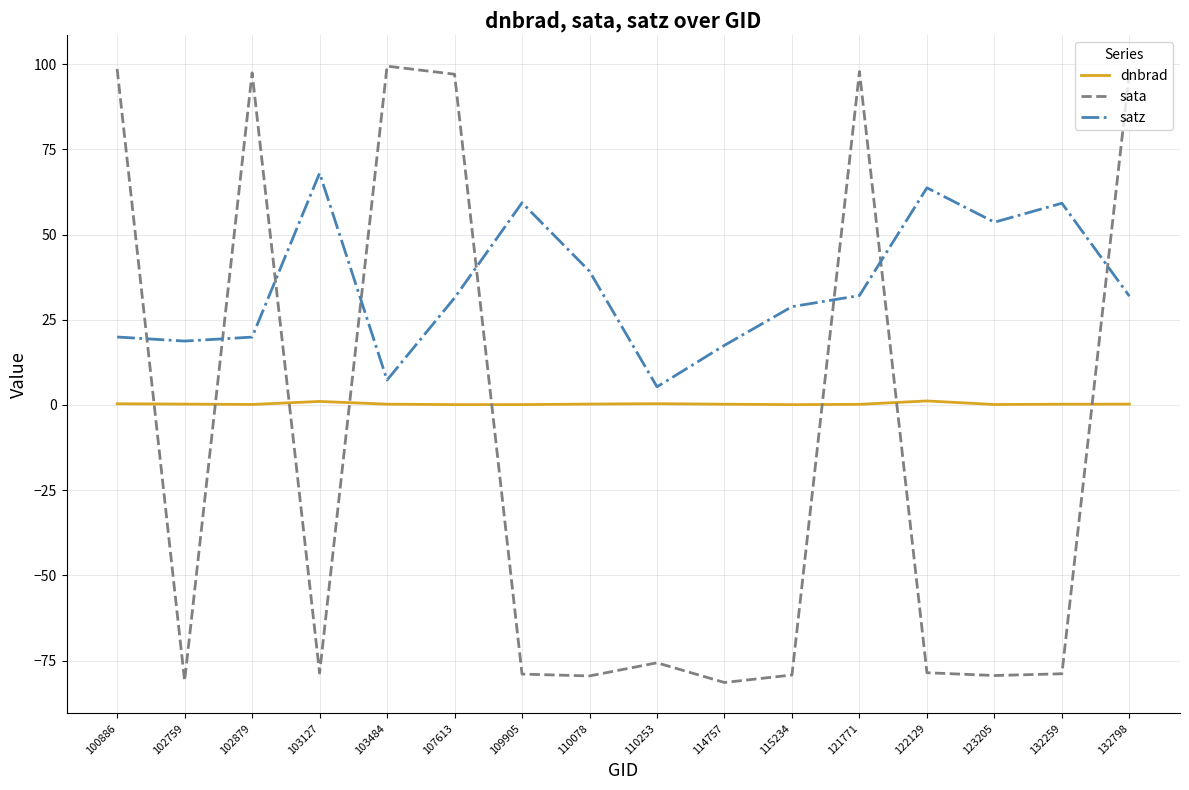

Which series has the widest spread of values?

sata